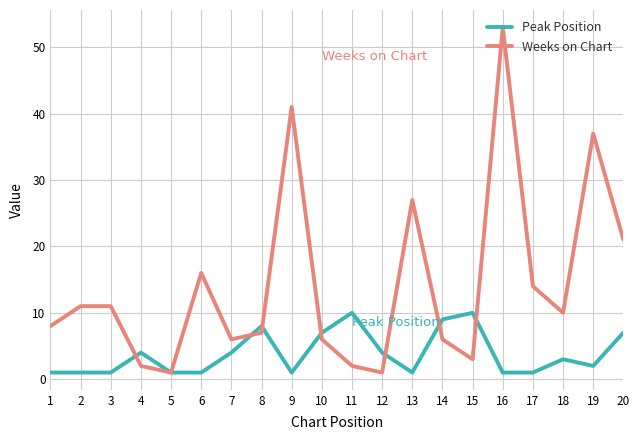

Which series has the widest spread of values?

Weeks on Chart